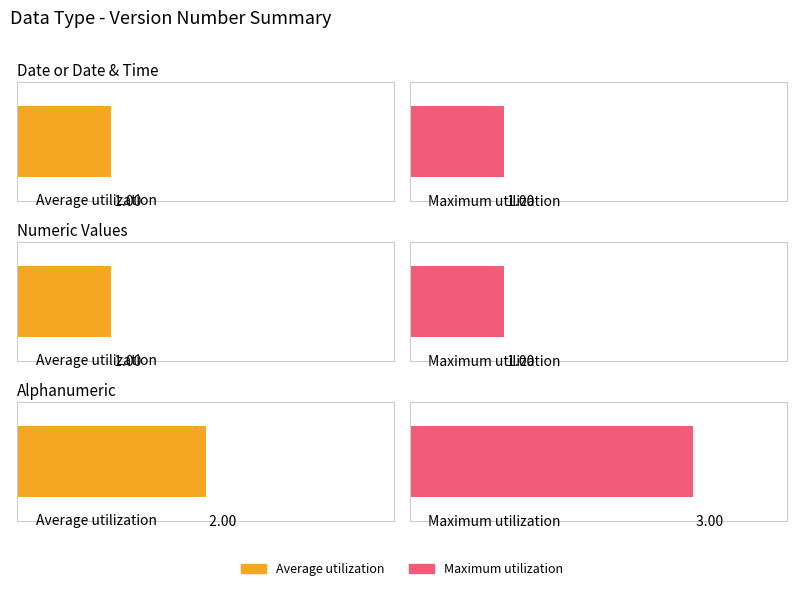

What is the smallest value displayed?

1